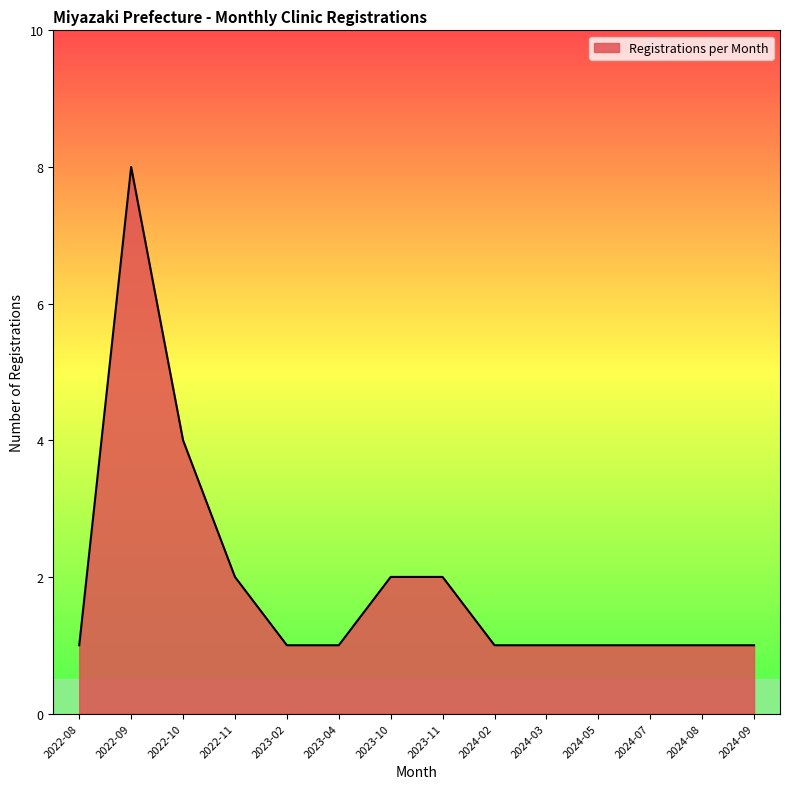

What is the smallest value displayed?

1